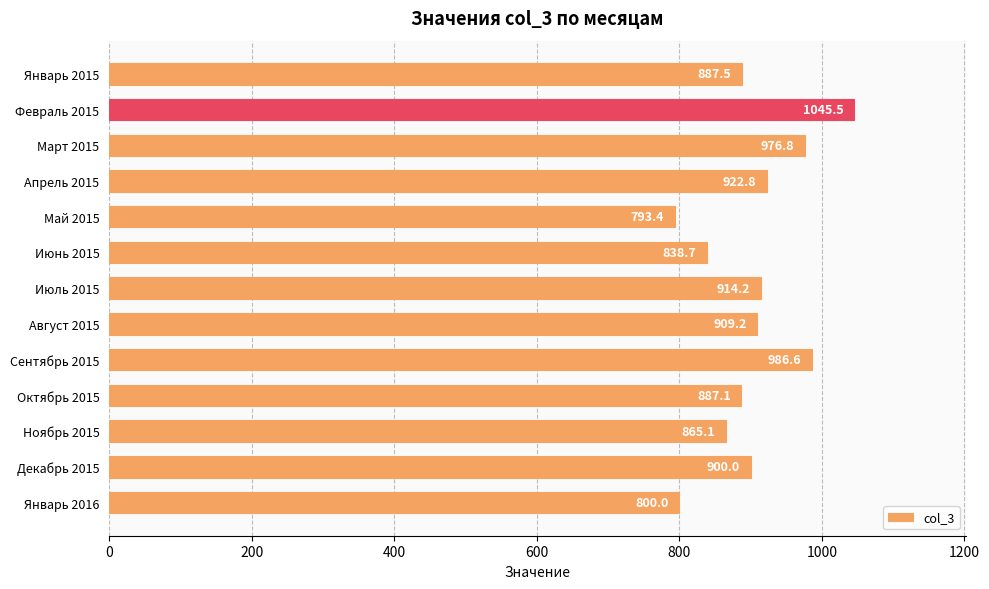

Reading top to bottom, what are all the values shown in this chart?

887.5	1045.5	976.8	922.8	793.4	838.7	914.2	909.2	986.6	887.1	865.1	900.0	800.0